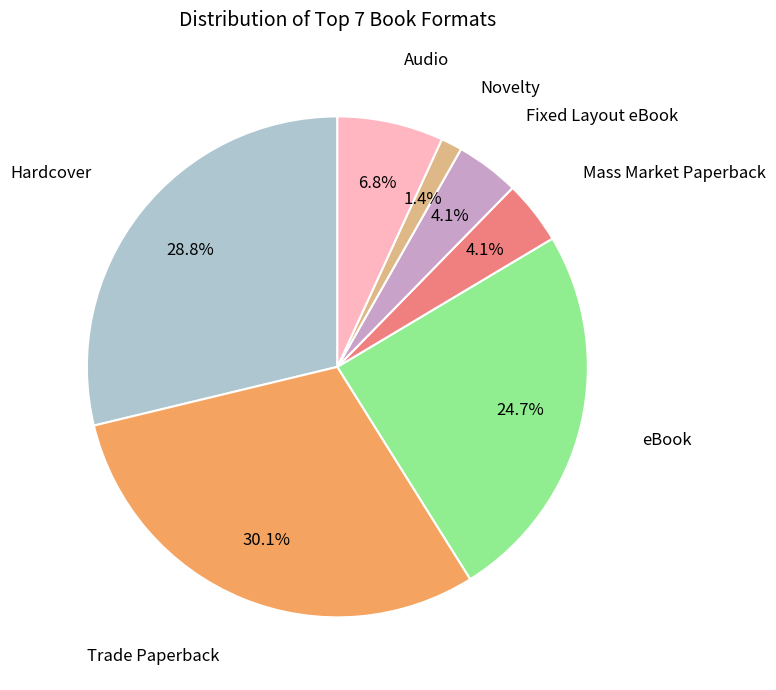

Does any single category account for the majority?

No